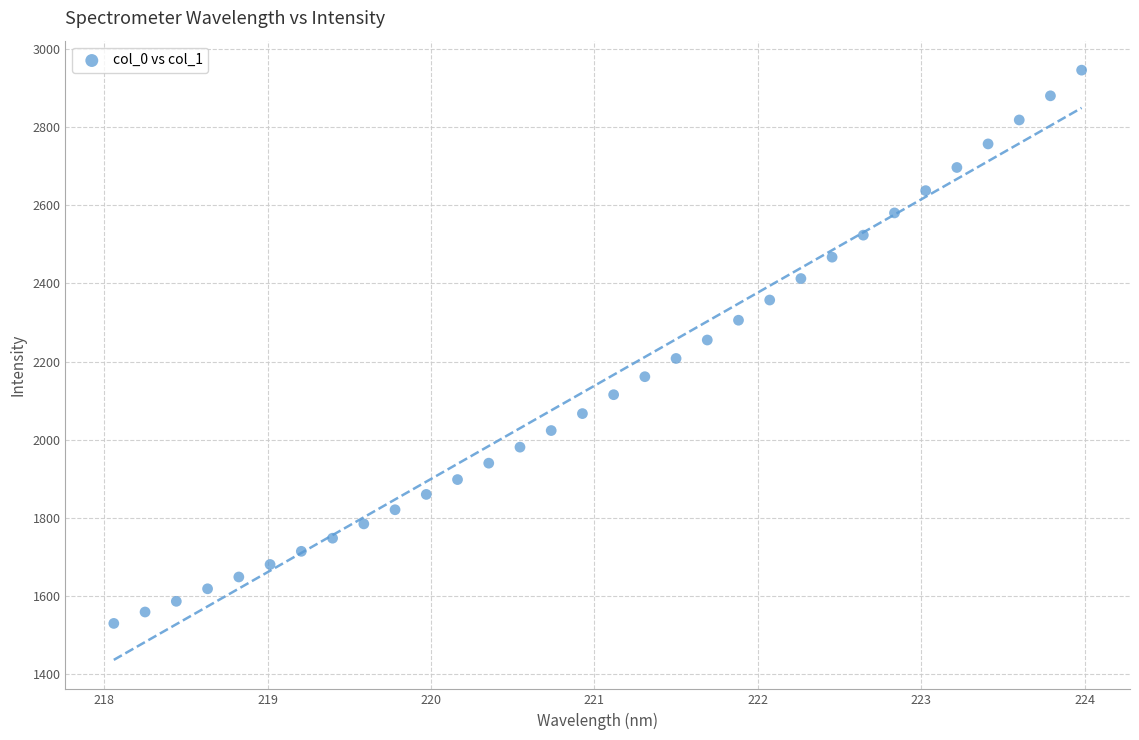

What is the range of Y values (max minus min)?

1415.5